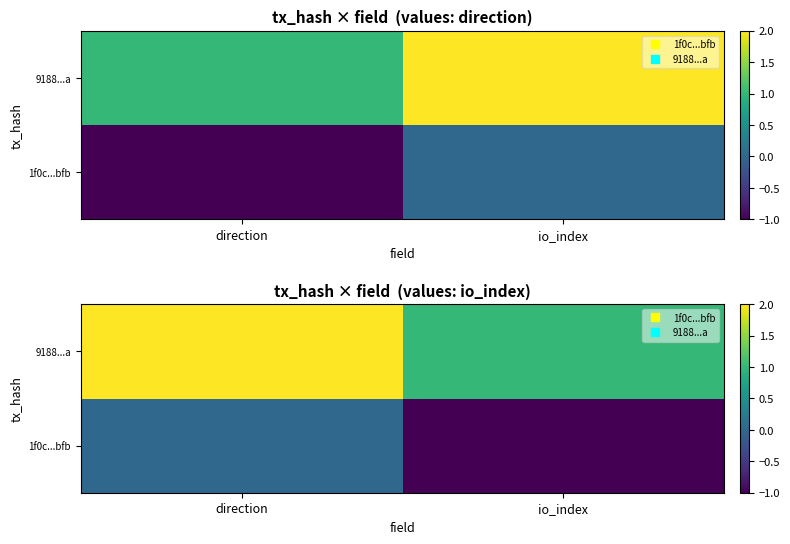

The 9188...a series shows 1 at direction. True or false?

False